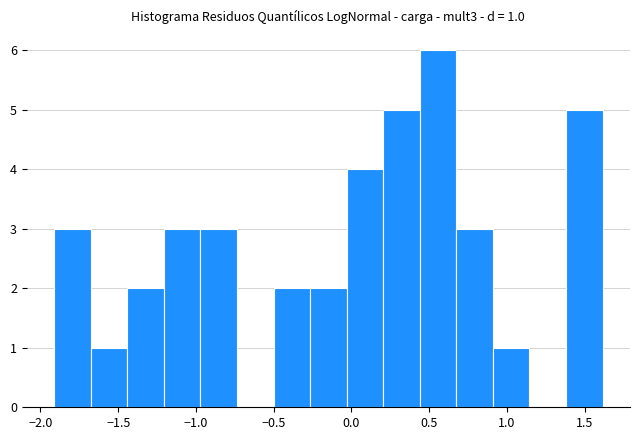

Which range on the x-axis has the tallest bar?

0.45 to 0.65